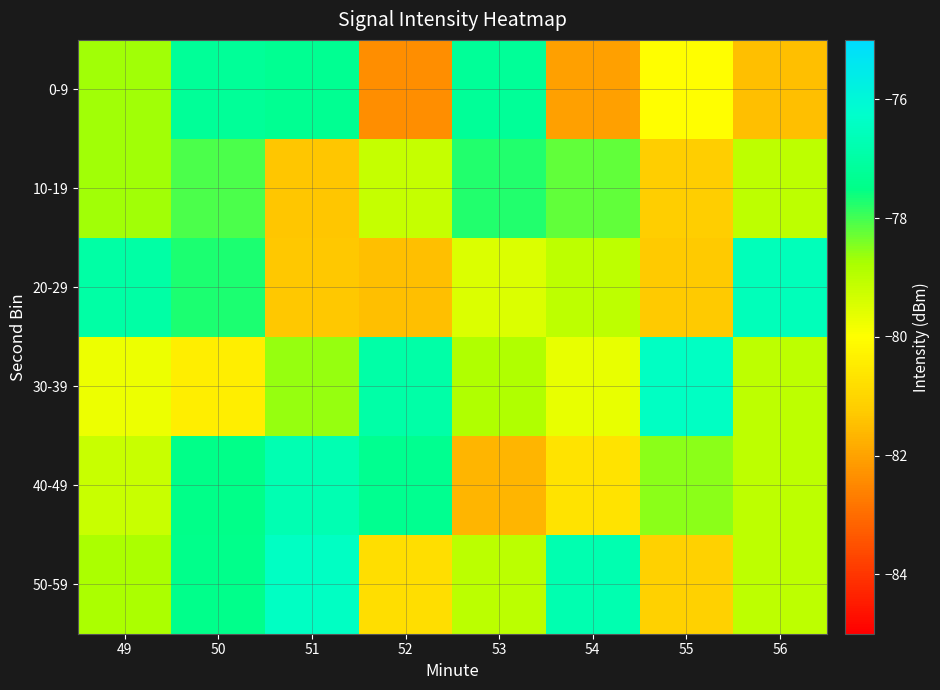

Which category has the highest value across all series?

51